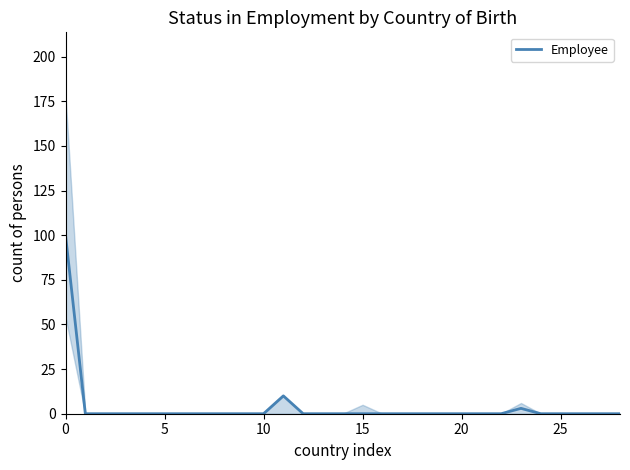

How many data points does each series have?

29